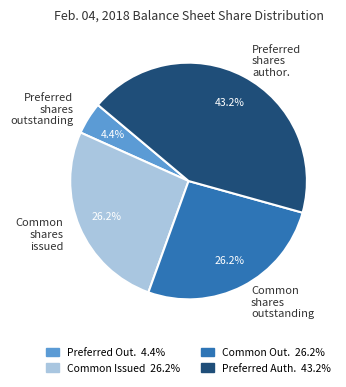

To the nearest percent, what is the difference between the largest and smallest slice percentages?

39%